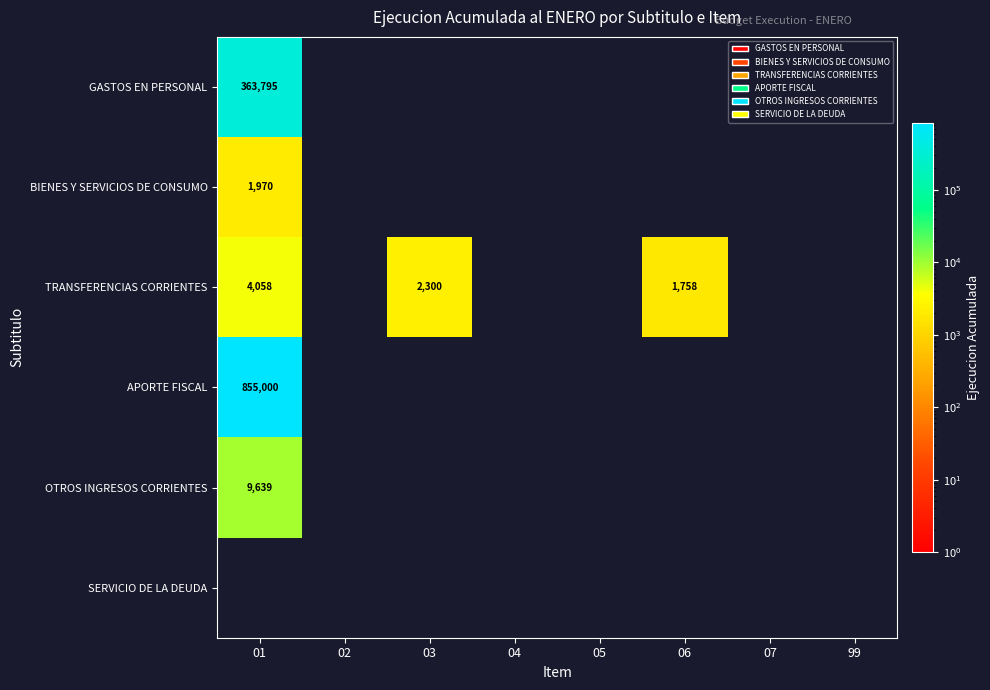

Which series has the largest range (max minus min)?

TRANSFERENCIAS CORRIENTES